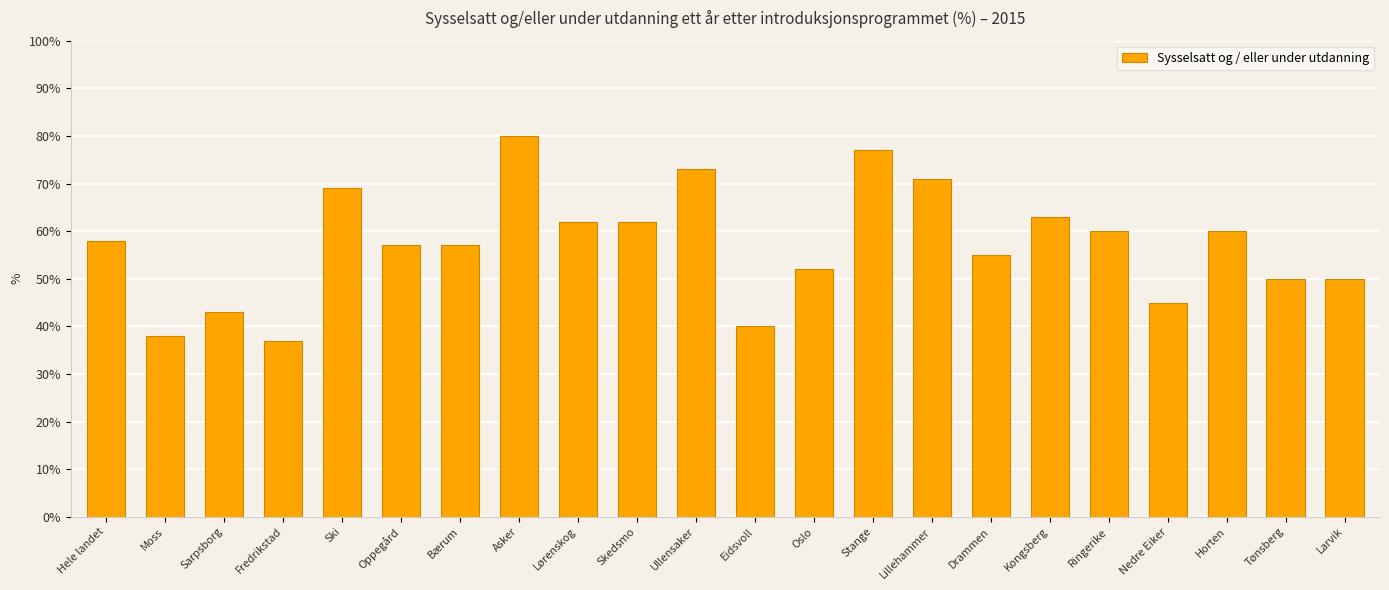

Reading left to right, transcribe all the data shown in this chart.

Hele landet=58	Moss=38	Sarpsborg=43	Fredrikstad=37	Ski=69	Oppegård=57	Bærum=57	Asker=80	Lørenskog=62	Skedsmo=62	Ullensaker=73	Eidsvoll=40	Oslo=52	Stange=77	Lillehammer=71	Drammen=55	Kongsberg=63	Ringerike=60	Nedre Eiker=45	Horten=60	Tønsberg=50	Larvik=50